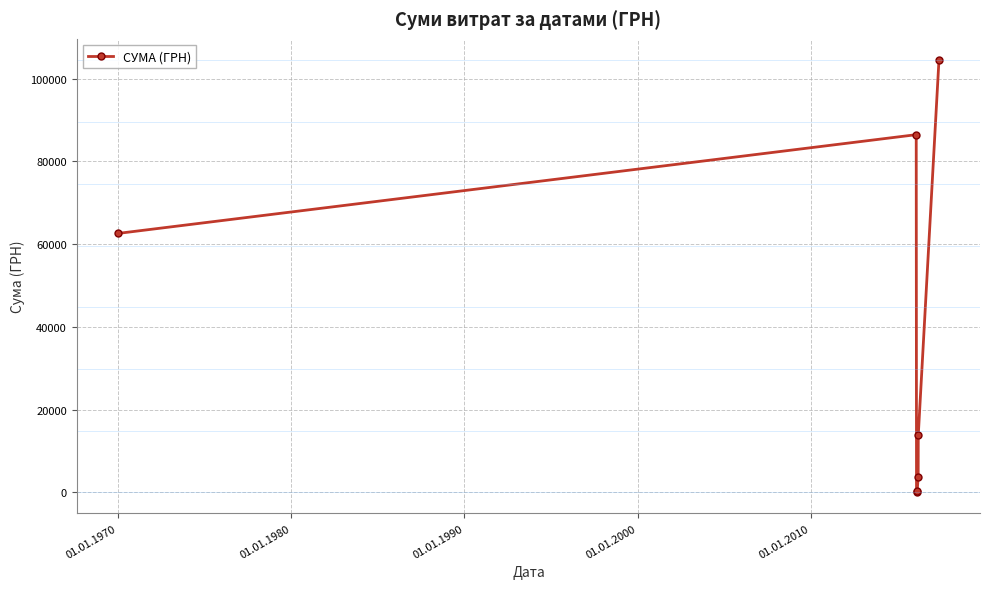

How many lines are shown in the chart?

1